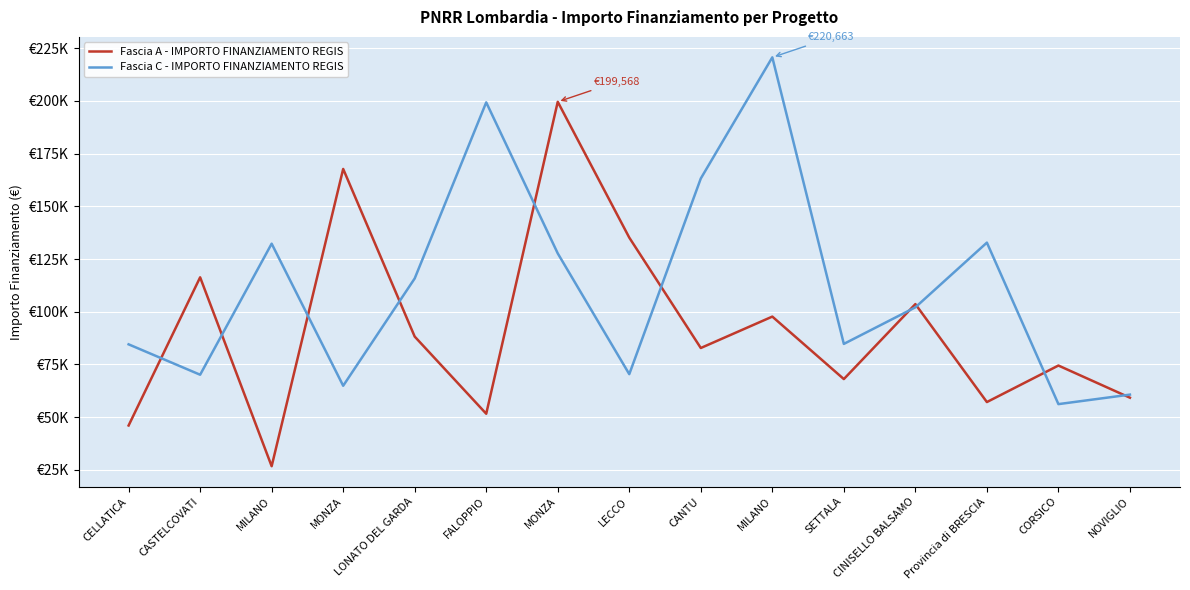

Is it true that Fascia A - IMPORTO FINANZIAMENTO REGIS equals 120008.5 at MONZA?

False